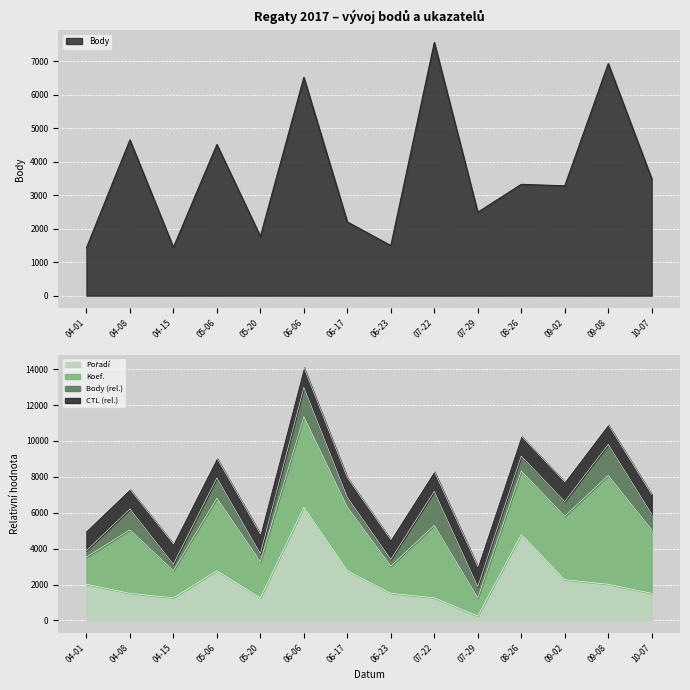

The value of Body at 05-20 is 1774. True or false?

True